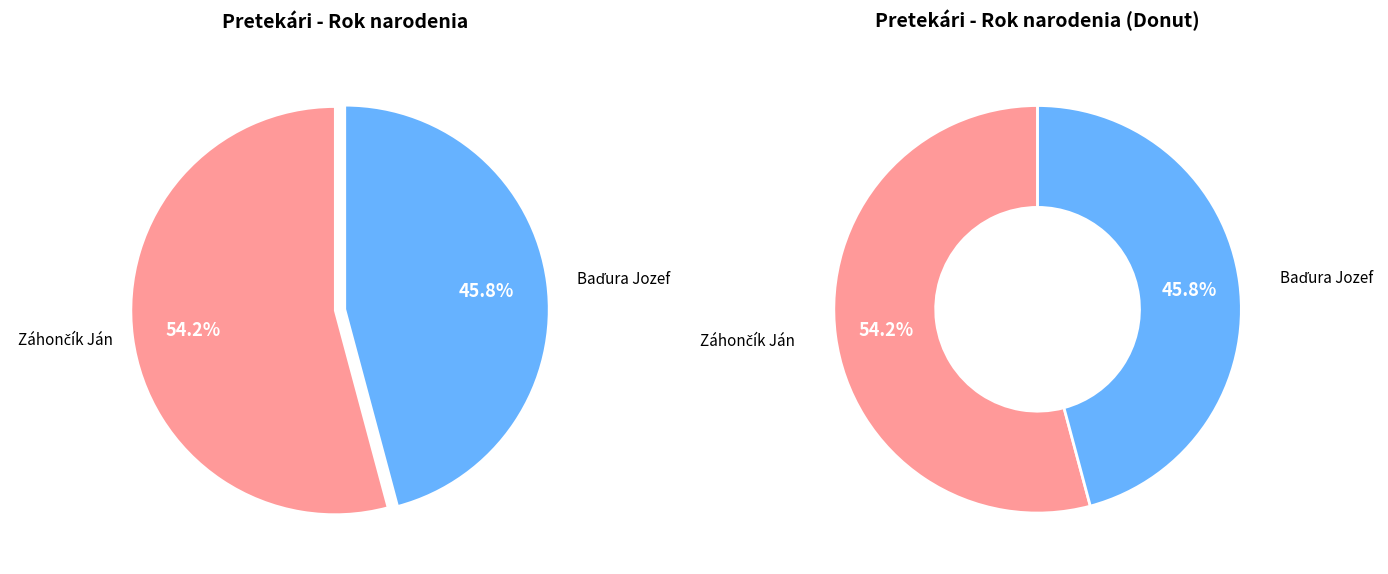

The Záhončík Ján slice represents 54% of the pie. True or false?

True